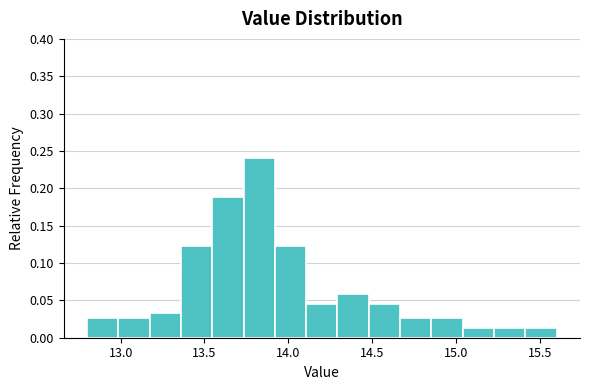

Read against the x-axis, roughly where is the centre of the tallest bar?

13.85